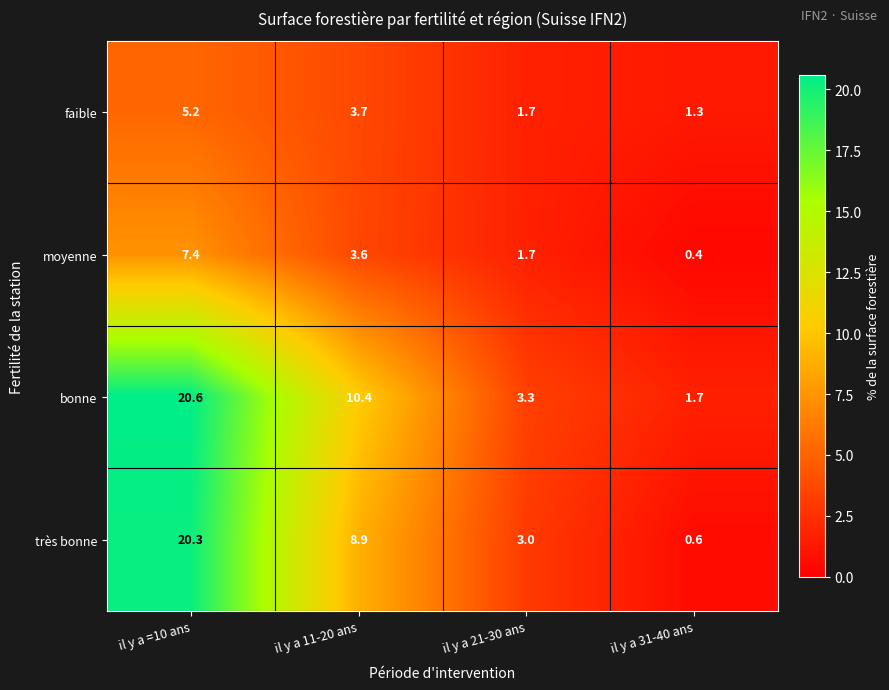

Is it true that faible equals 2.7 at il y a 21-30 ans?

False